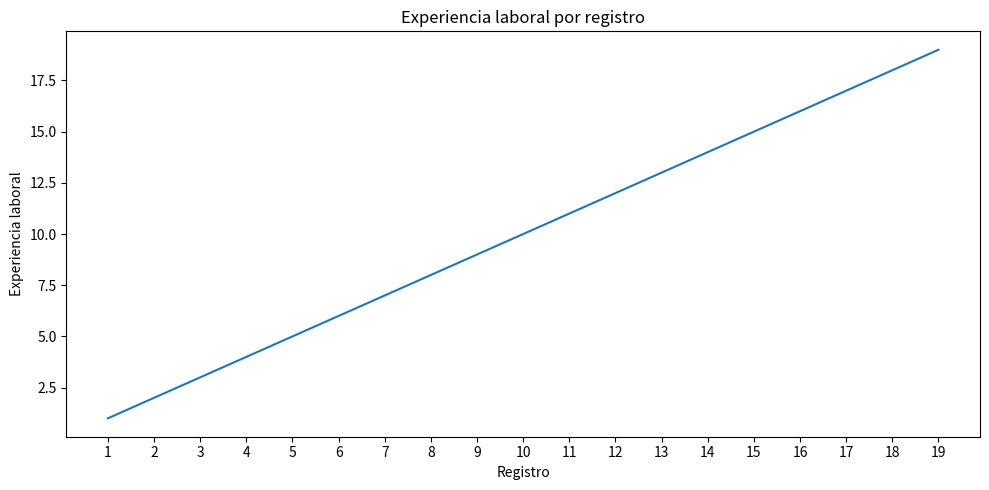

At which label is the value closest to 10?

10